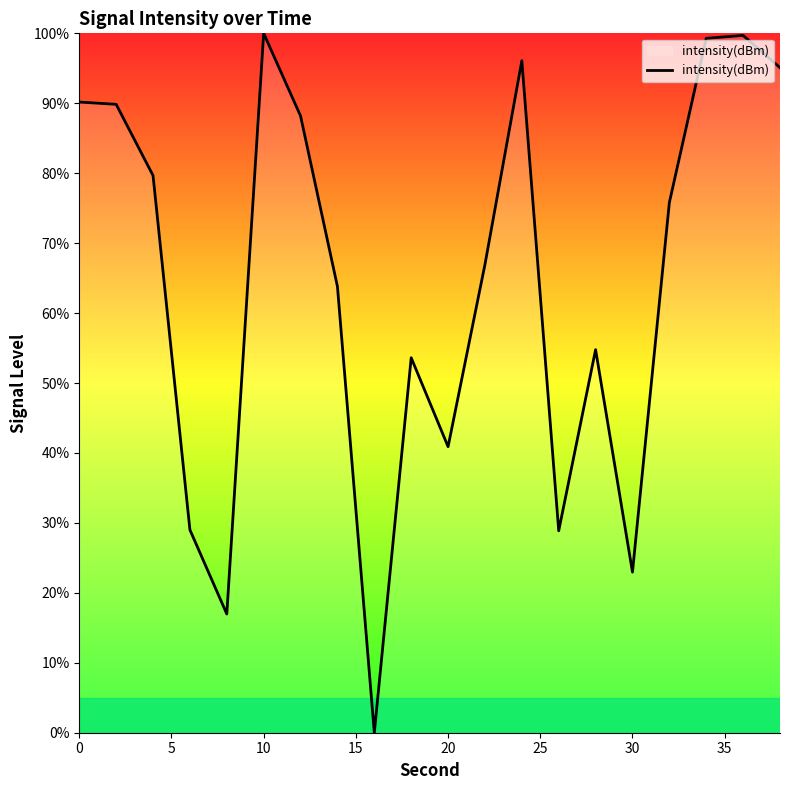

Does the chart have visible grid lines?

No